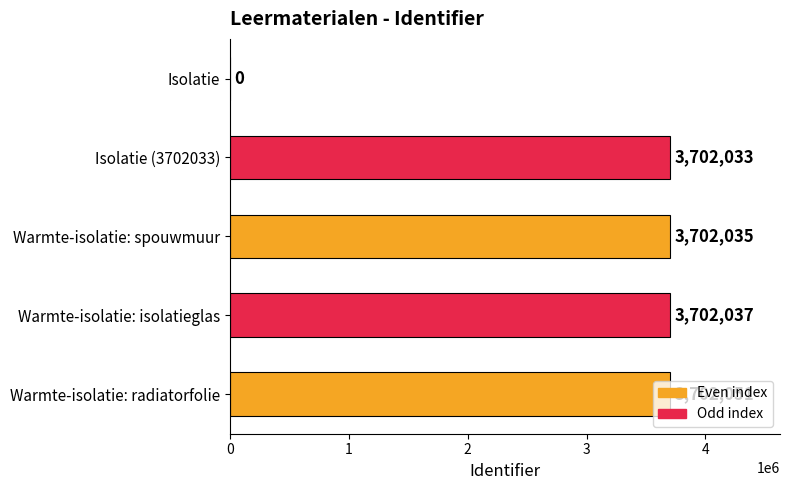

How many positive values are there?

4